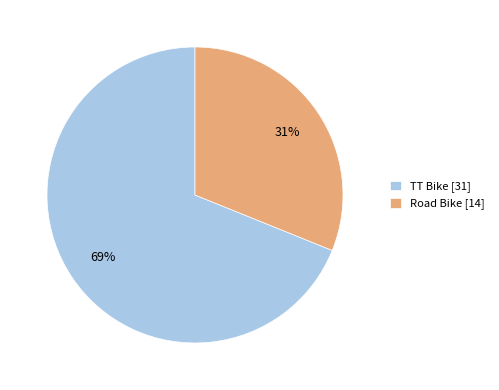

Rank the categories by value from highest to lowest.

TT Bike, Road Bike